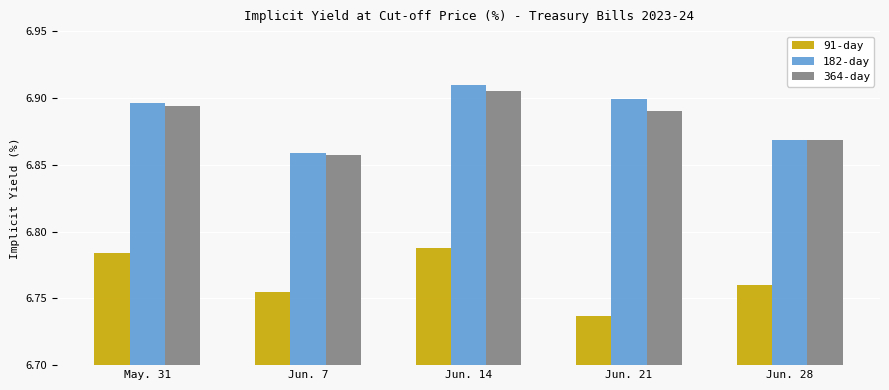

Which category has the lowest value across all series?

Jun. 21